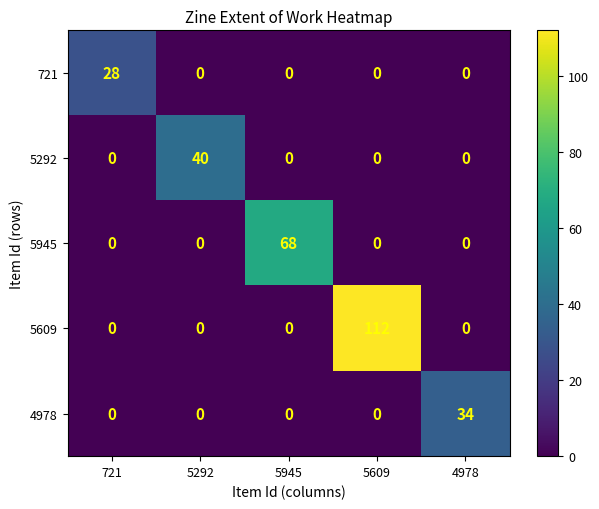

At how many categories does at least one series exceed 110?

1